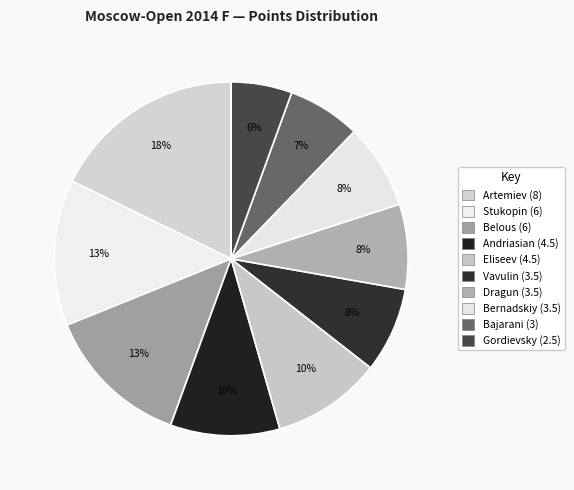

How many segments does this pie chart have?

10